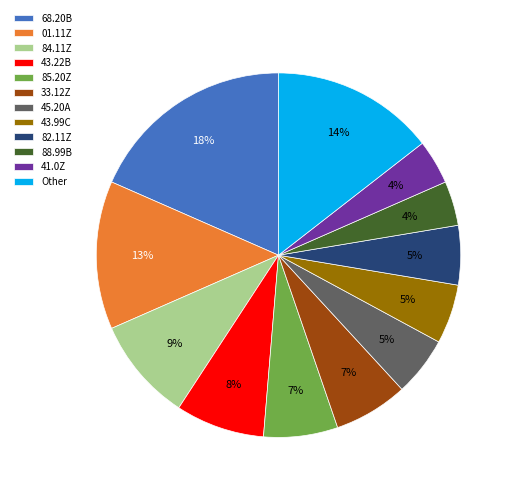

Does 82.11Z account for over 50% of the chart?

No